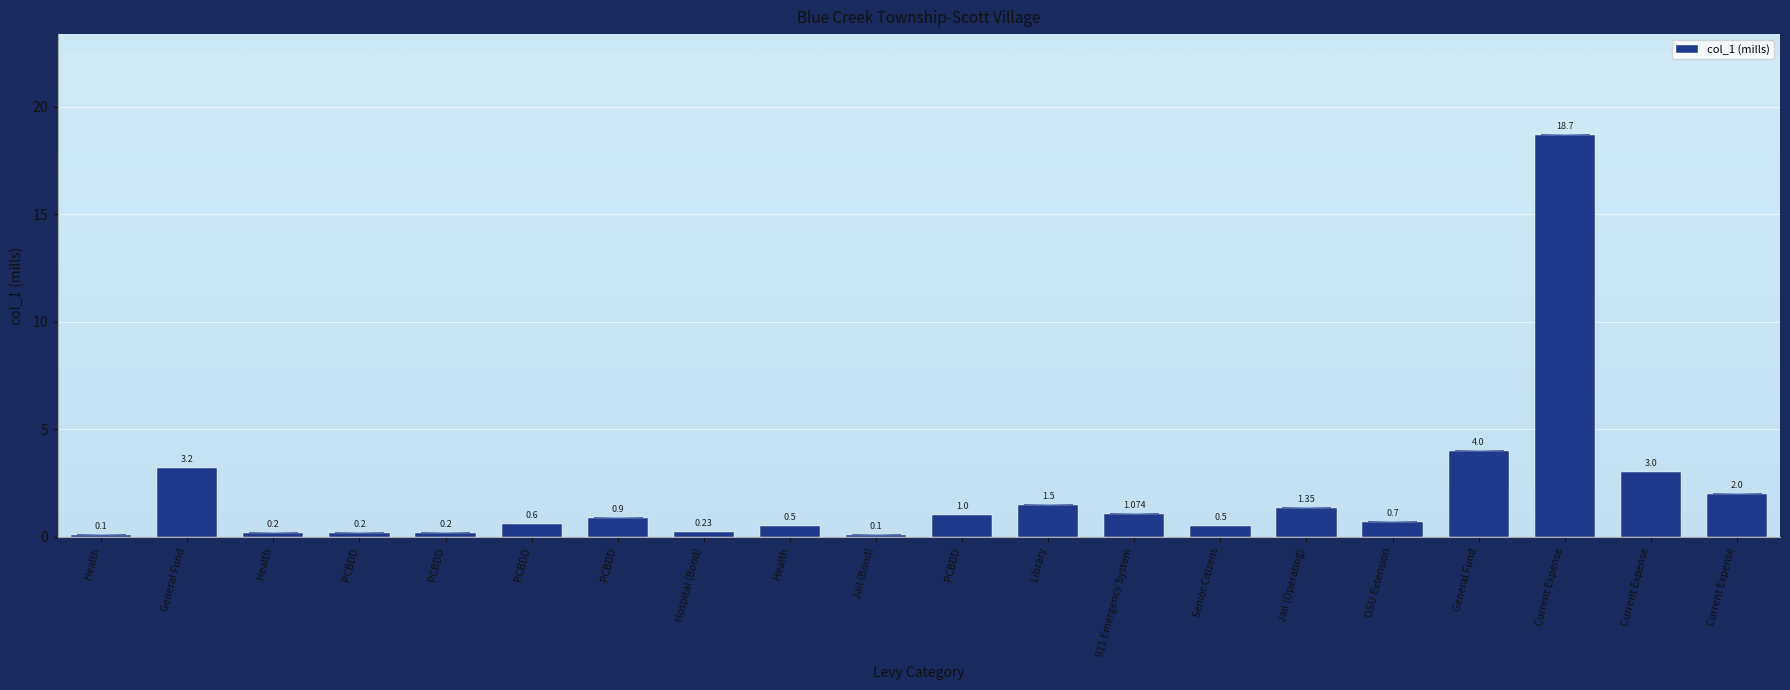

How many bars are there in total?

20